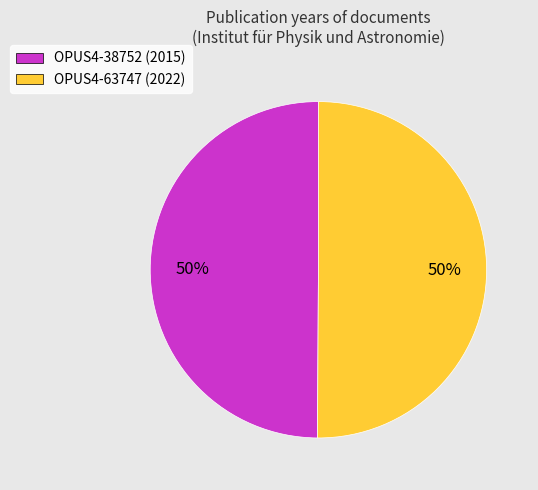

How many slices are in this pie chart?

2